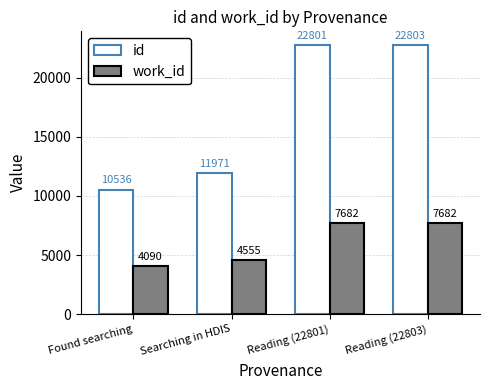

Which label corresponds to the largest value in the chart?

Reading (22803)